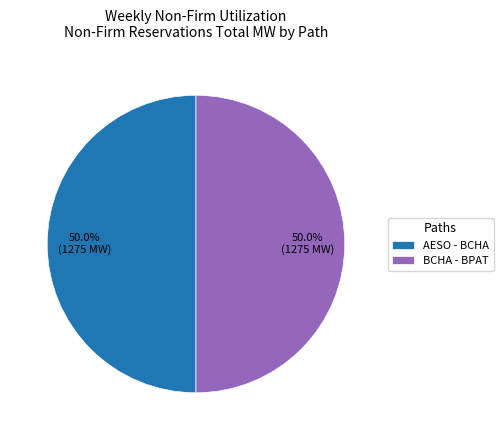

What is the ratio of the value at AESO - BCHA to the value at BCHA - BPAT?

1.0